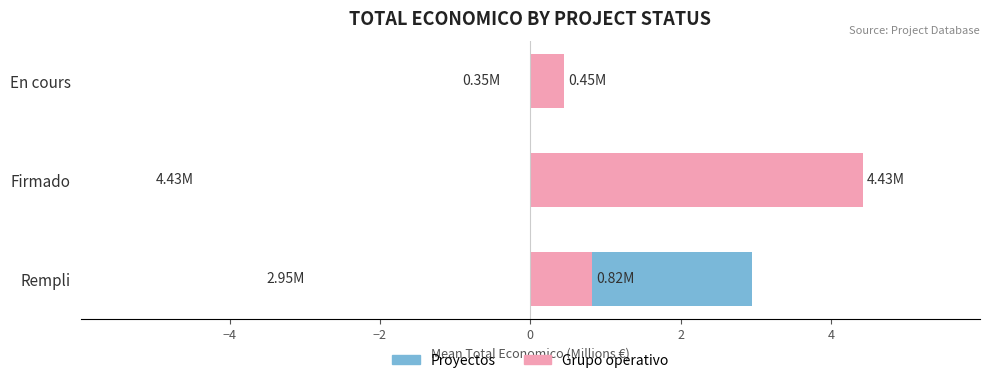

Count the number of data series in this chart.

2